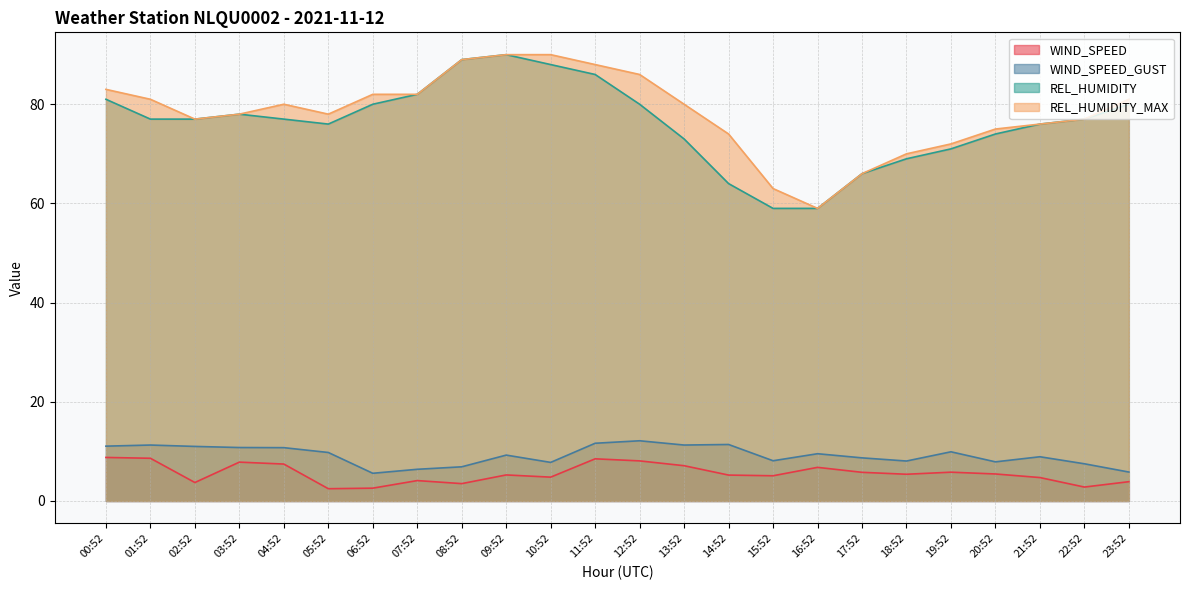

How many data points in REL_HUMIDITY_MAX are less than 80?

12